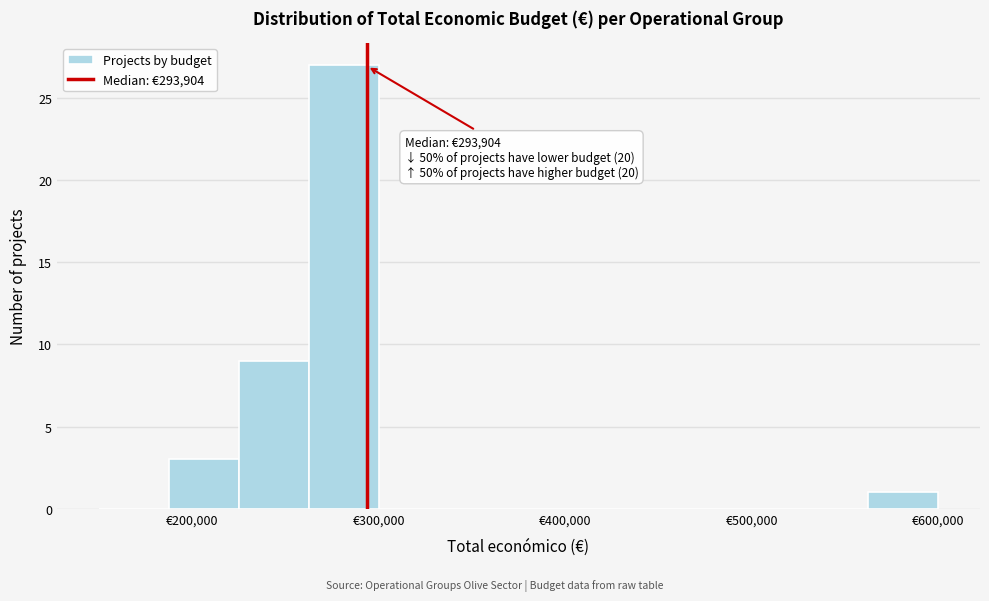

Around what value on the x-axis is the tallest bar? Give the approximate position of its centre, as read against the axis.

280000